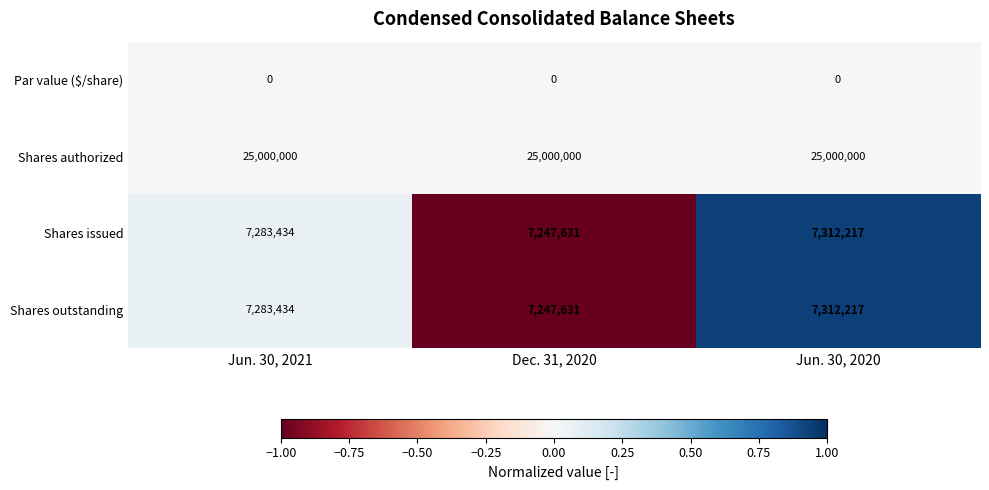

What is the maximum value shown in the chart?

25000000